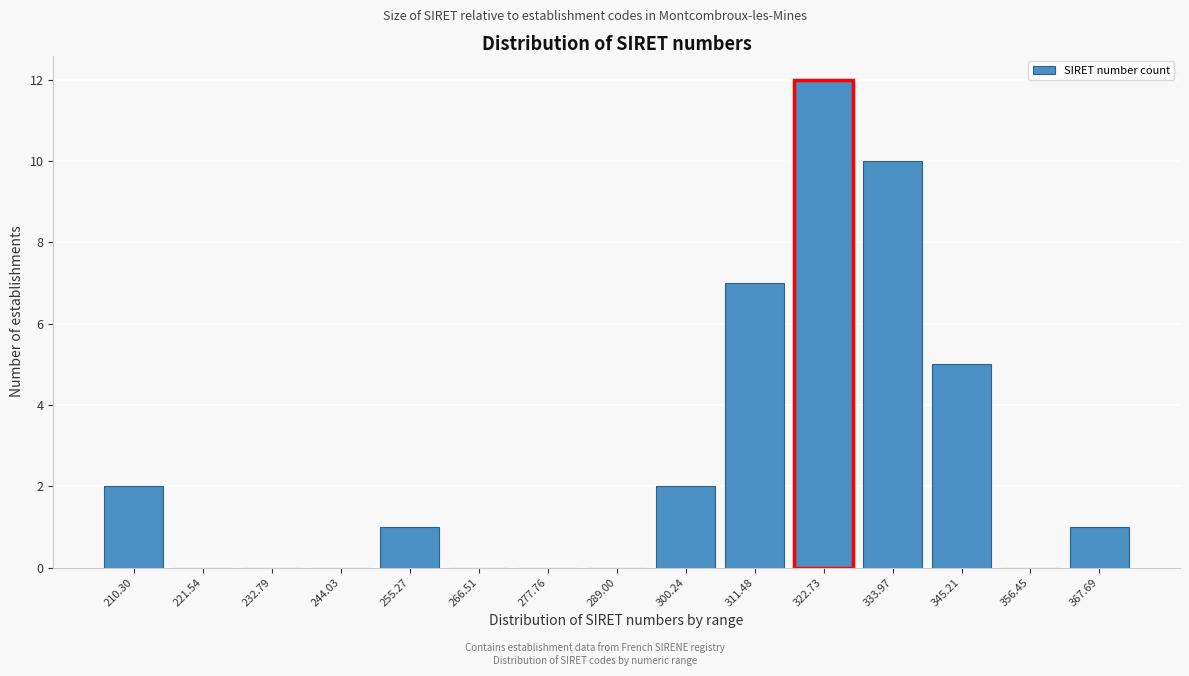

Reading right to left, what are all the values shown in this chart?

367.69=1	356.45=0	345.21=5	333.97=10	322.73=12	311.48=7	300.24=2	289.00=0	277.76=0	266.51=0	255.27=1	244.03=0	232.79=0	221.54=0	210.30=2